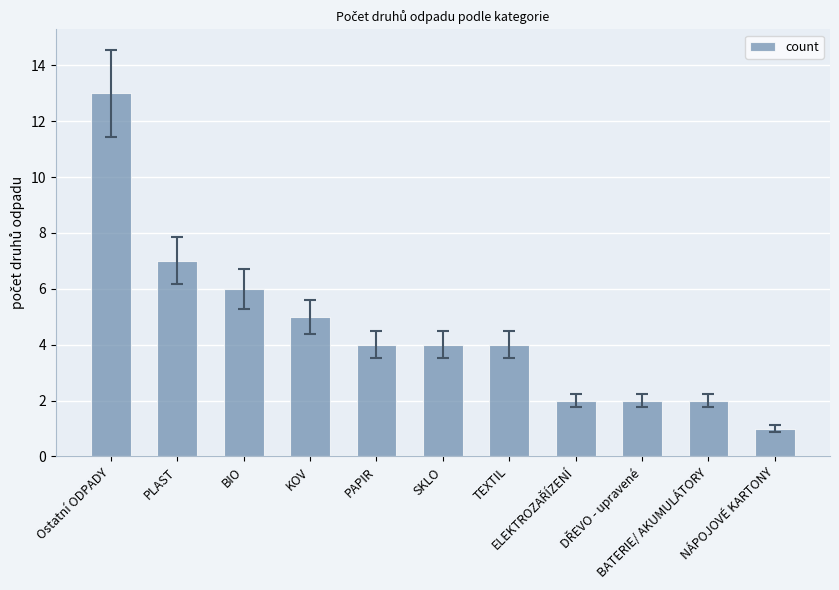

What is the label of the 7th bar from the right?

PAPIR